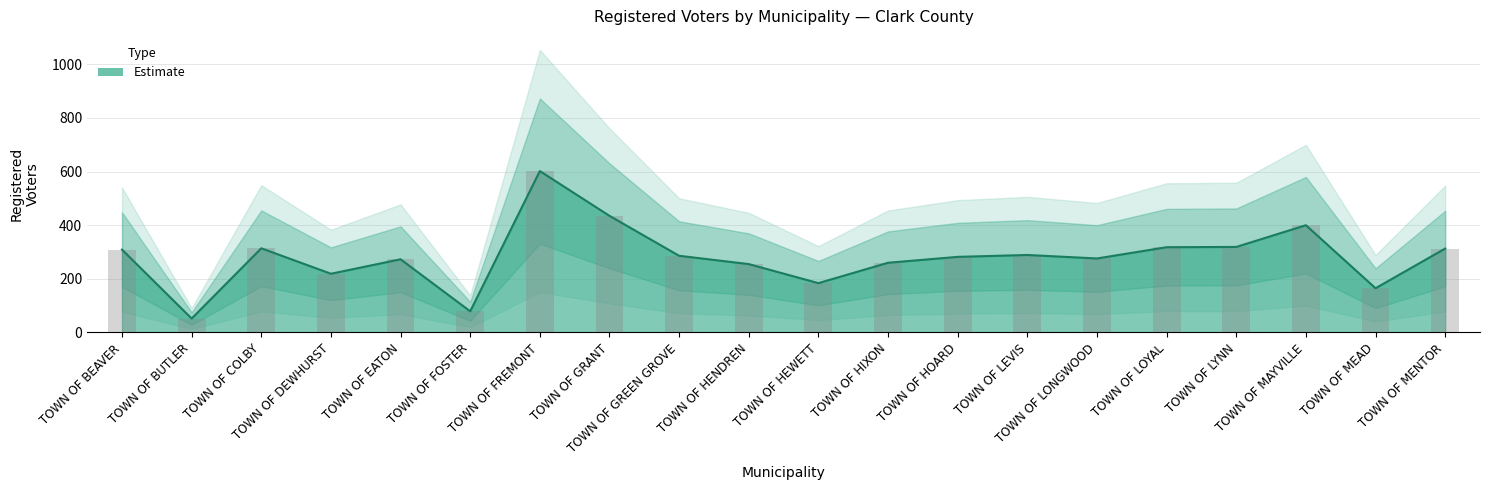

What is the label of the 16th bar from the right?

TOWN OF EATON